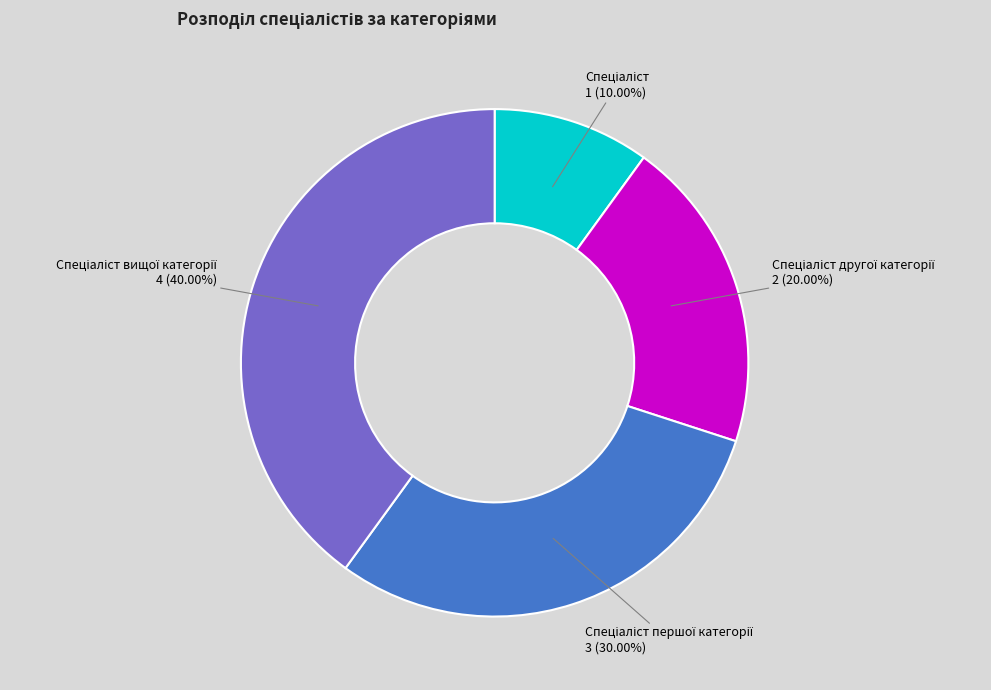

Is there a majority slice in this chart?

No